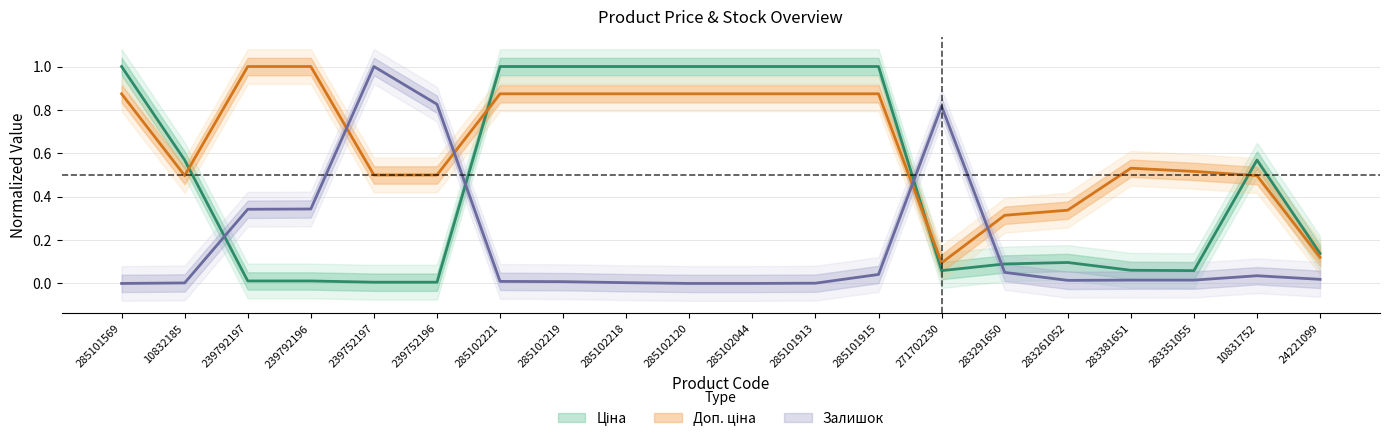

What is the sum of all Ціна values?

9.7